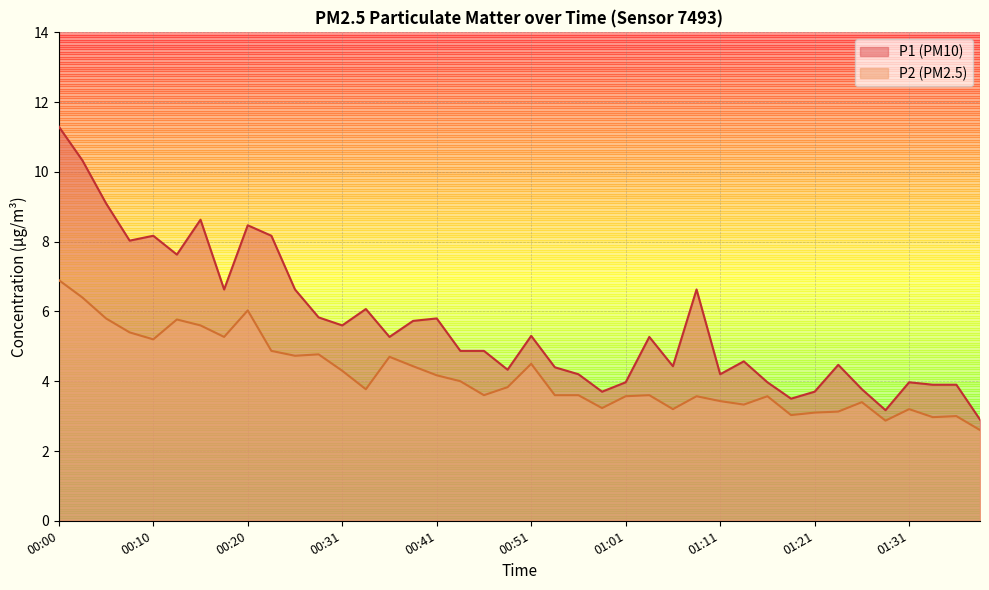

Which category has the highest value in the P2 series?

00:00